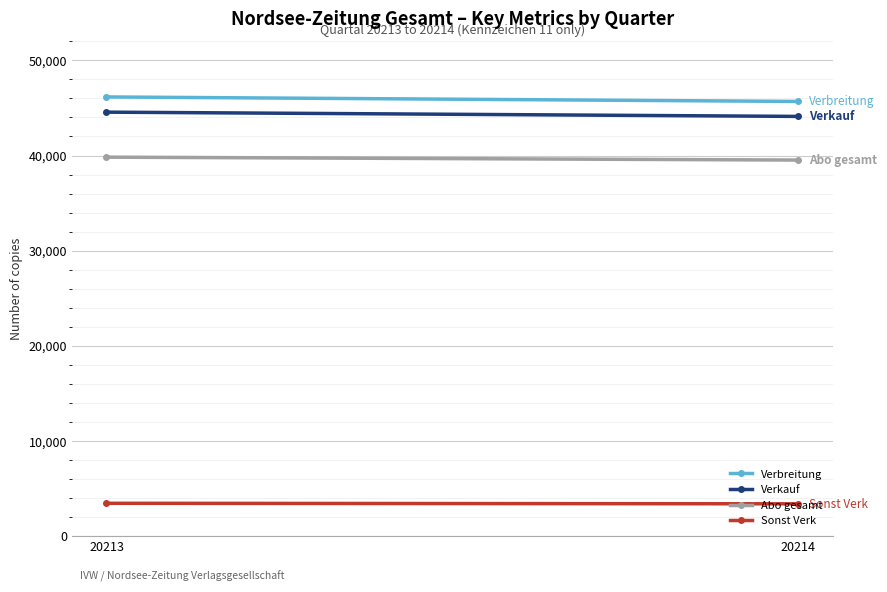

What is the smallest value displayed?

3381